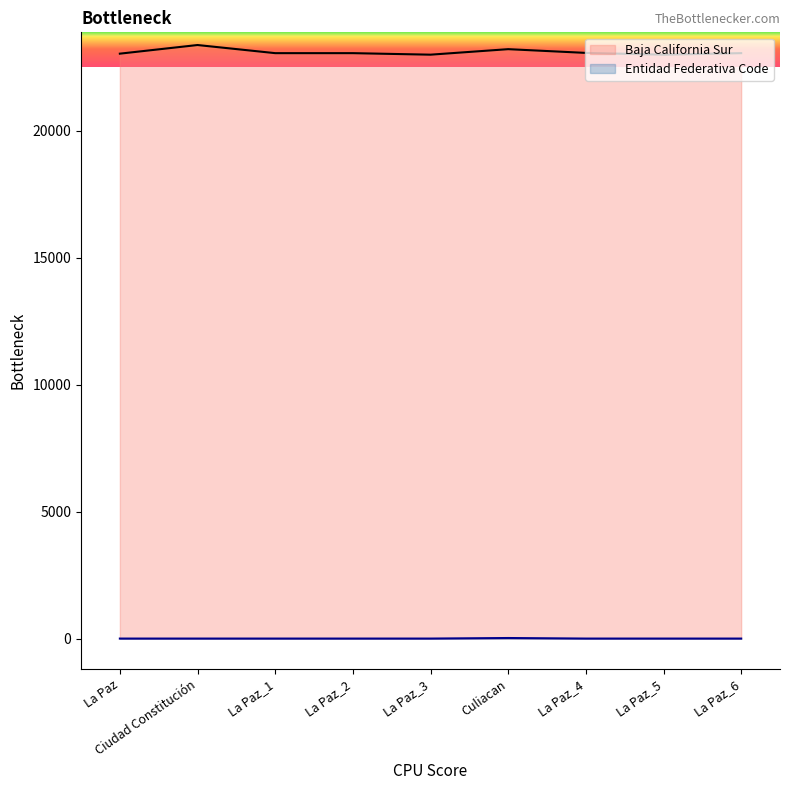

At La Paz, list the series in order from smallest to largest.

Entidad Federativa Code, Baja California Sur